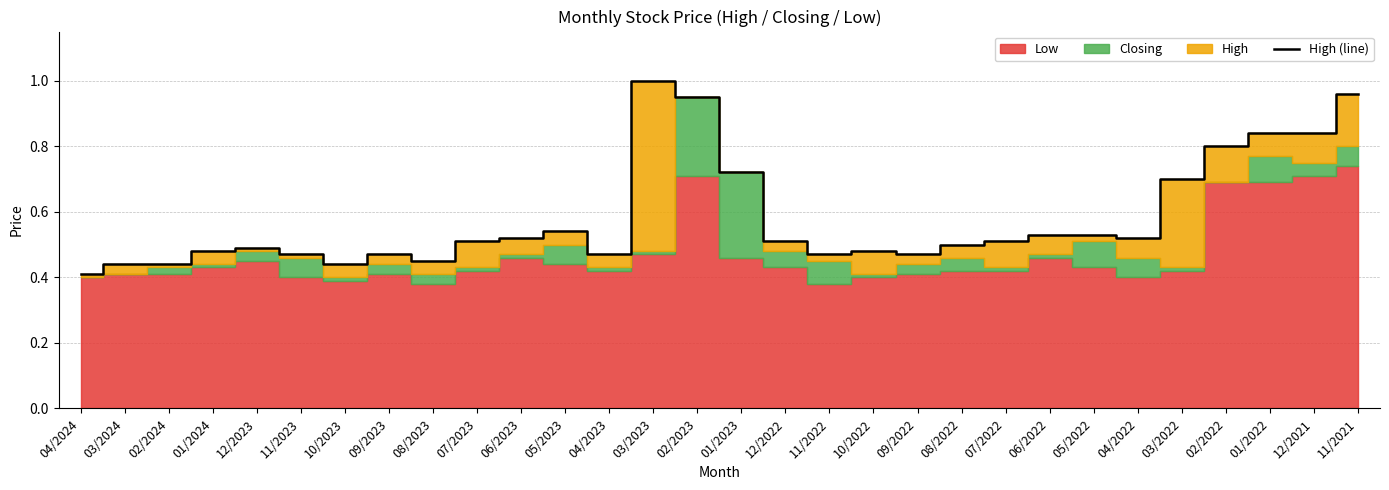

What is the value of the 8th point from the left?

0.5